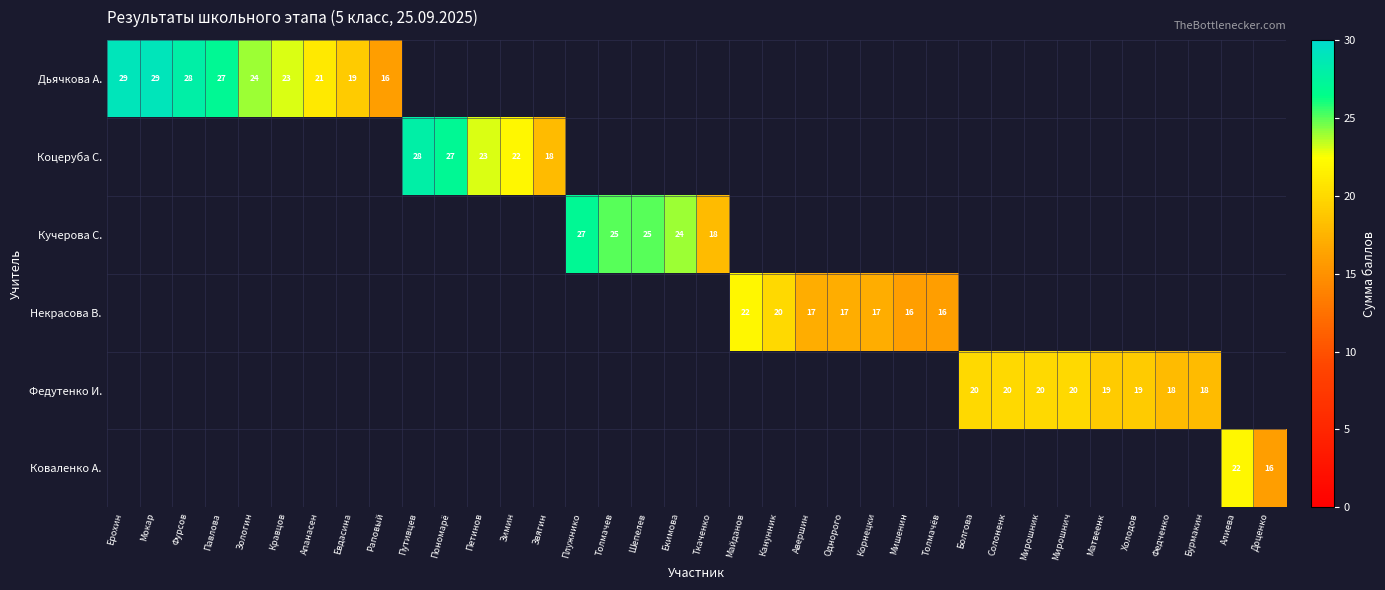

The value of Дьячкова А. at Ерохин is 29. True or false?

True